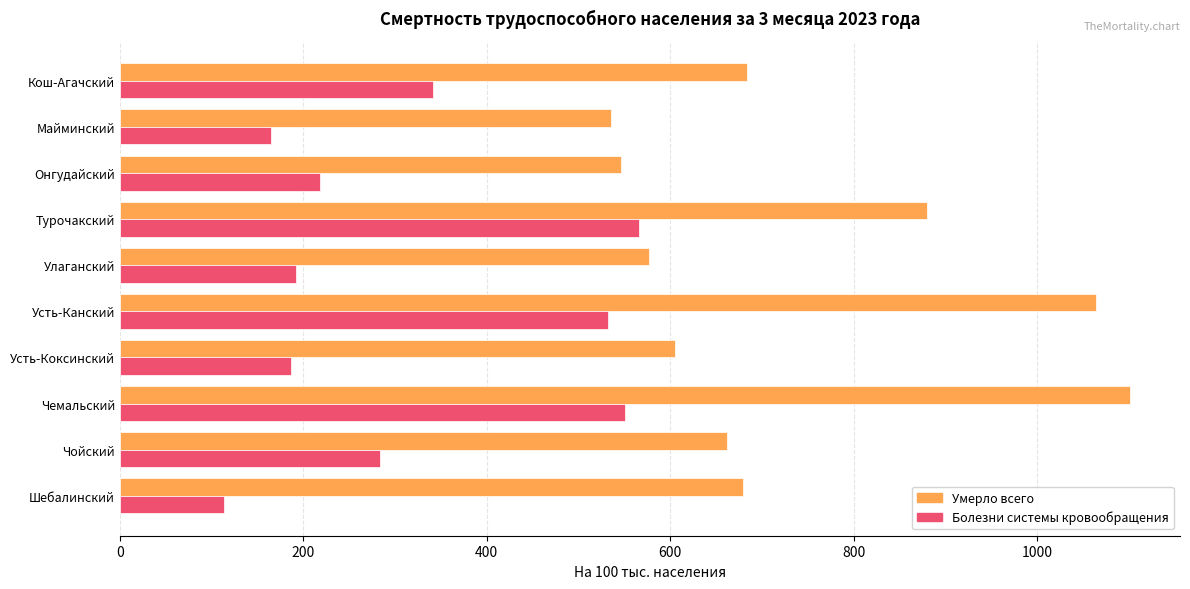

How many values in the Умерло всего series are below 679?

5